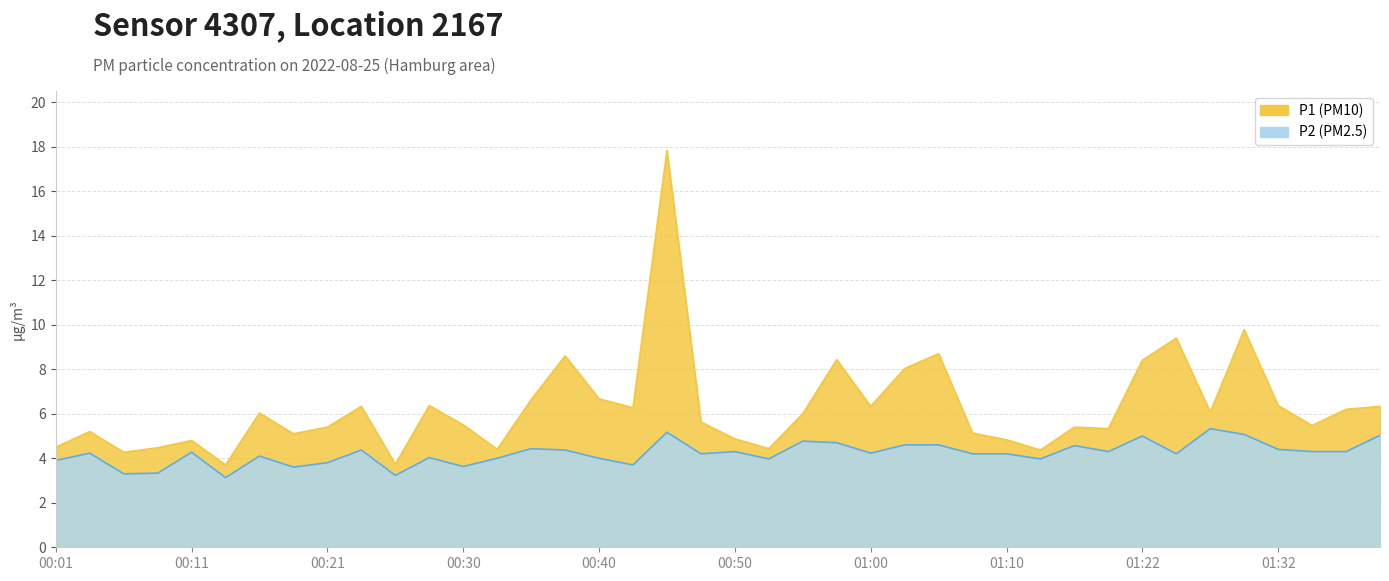

At which label does P2 first exceed 4?

00:03